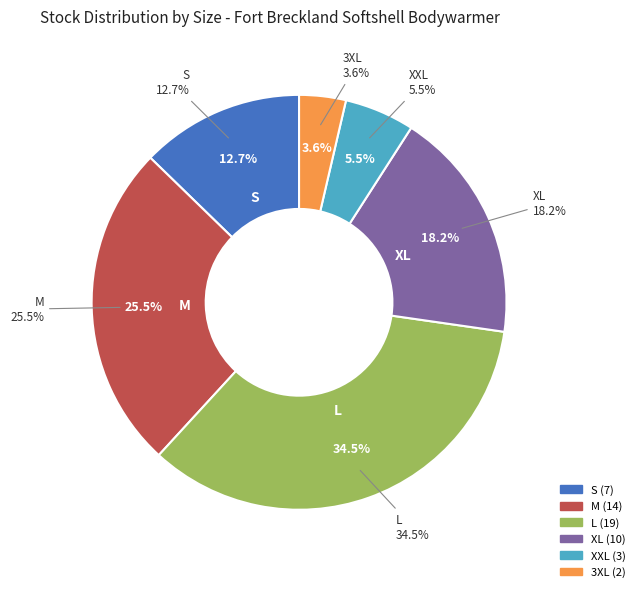

Does S represent more than half of the total?

No